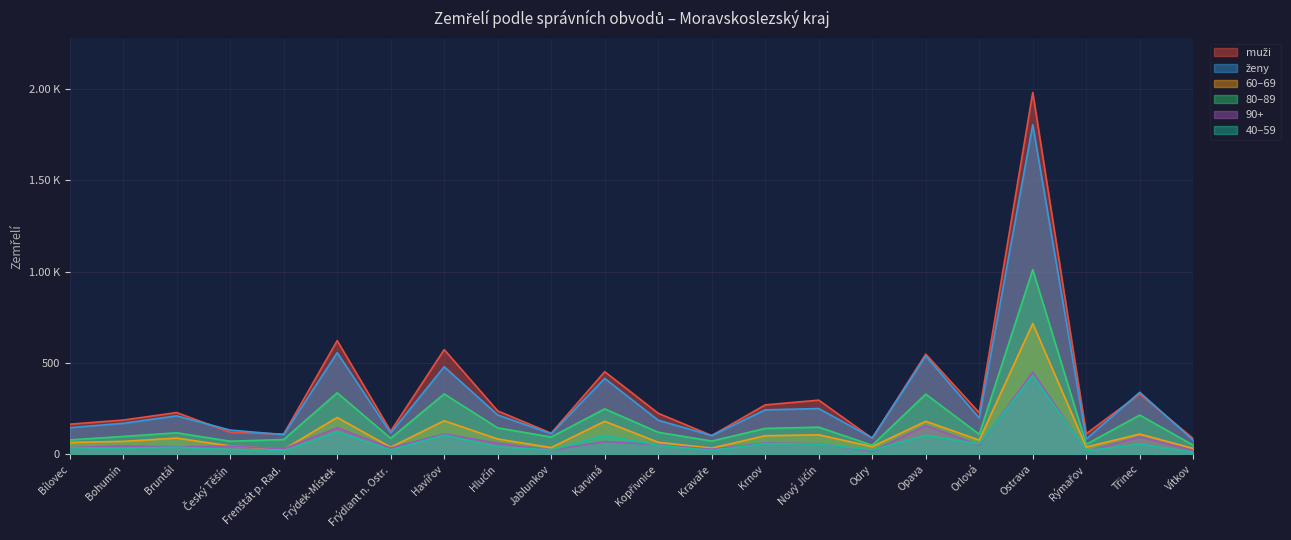

Is it true that 40–59 equals 65 at Karviná?

False